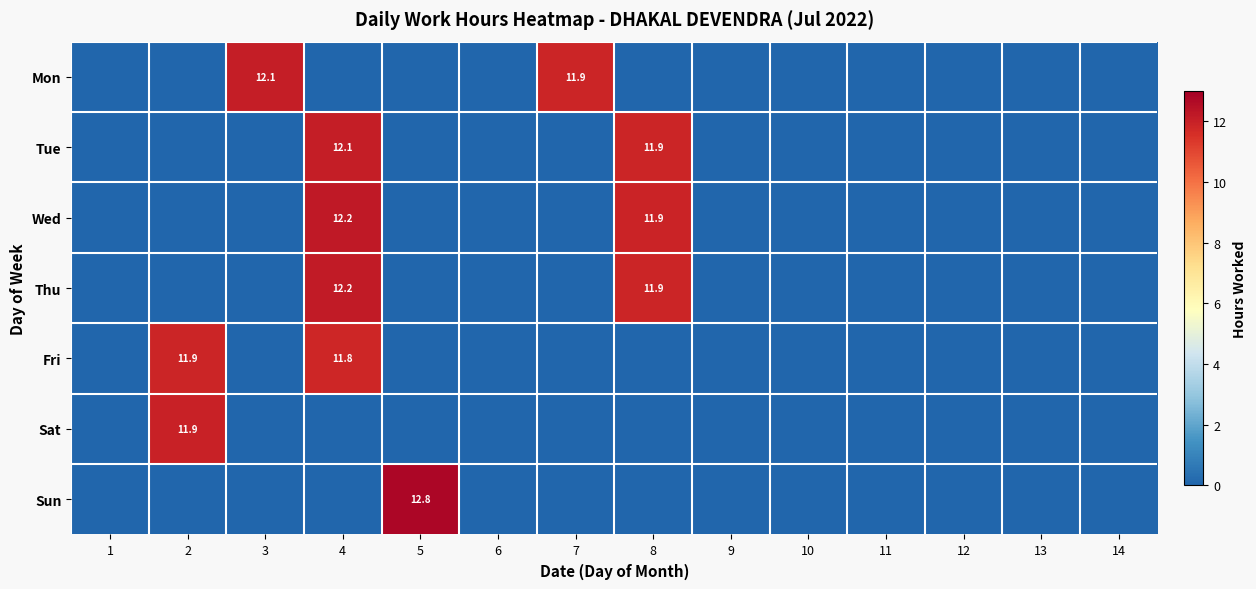

The Sun series shows 8.1 at 5. True or false?

False